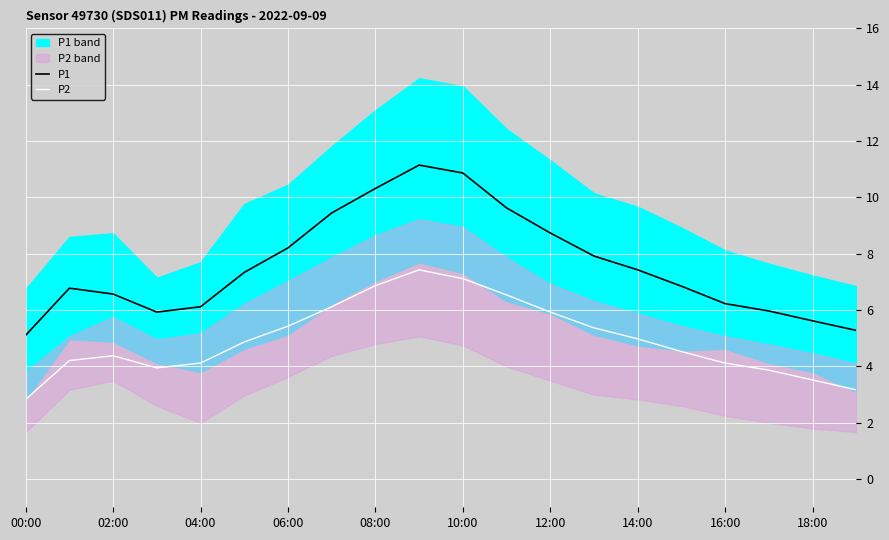

Rank the series by their average value, from lowest to highest.

P2, P1